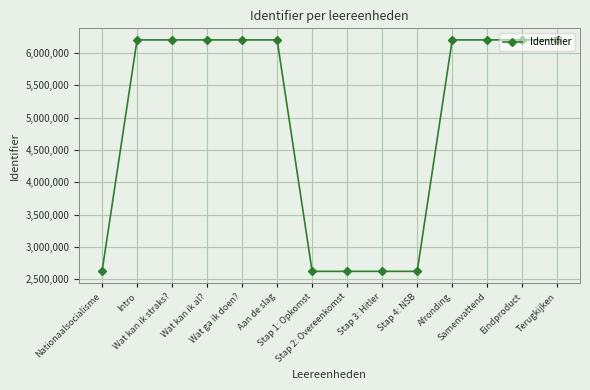

What is the greatest value displayed?

6201369